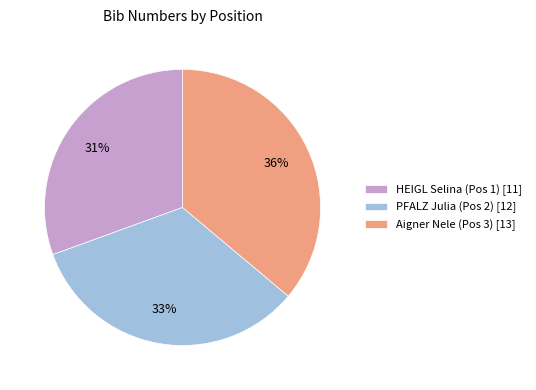

To the nearest percent, what is the combined percentage of PFALZ Julia (Pos 2) and HEIGL Selina (Pos 1)?

64%